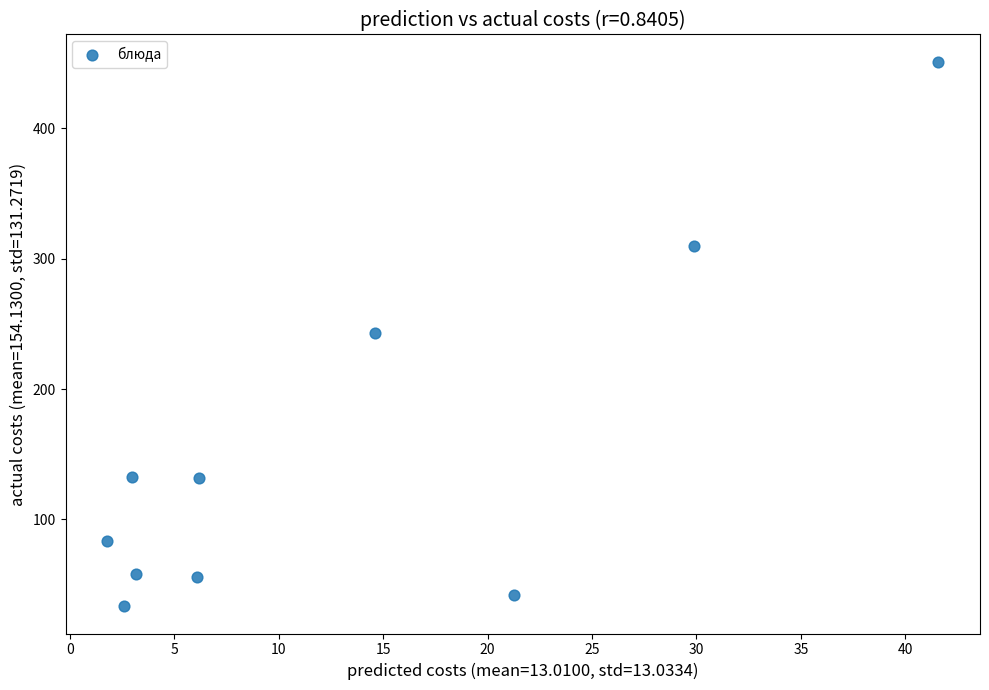

What is the range of X values (max minus min)?

39.8